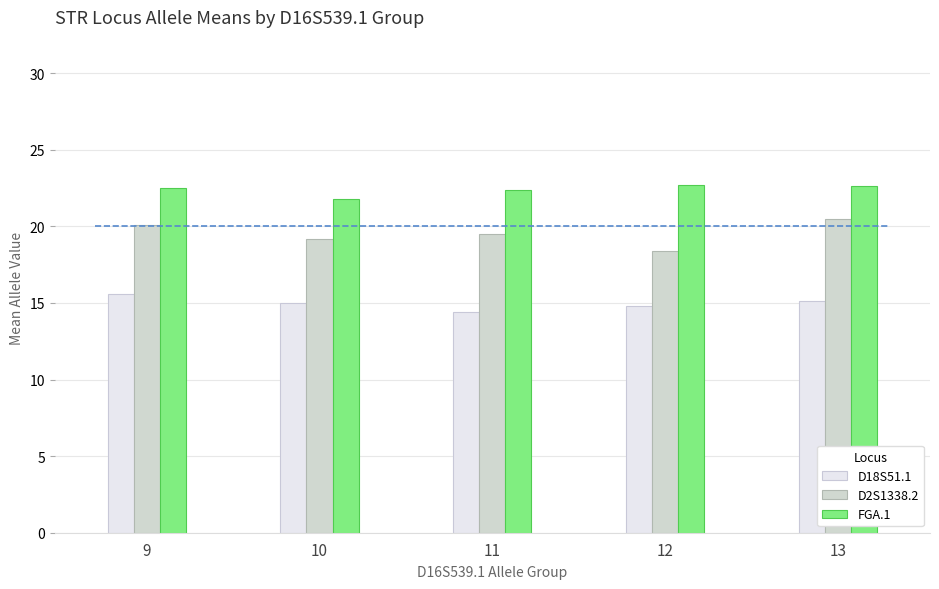

Which series has the widest spread of values?

D2S1338.2